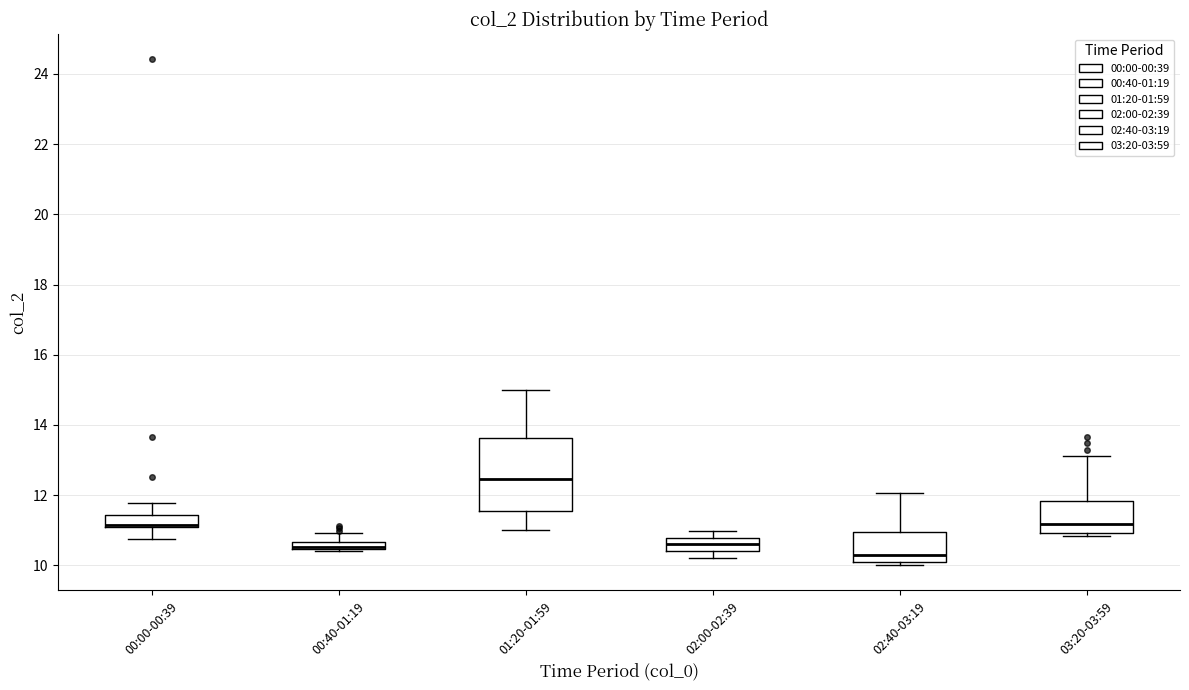

Where does the median line of the box for 02:00-02:39 sit on the y-axis? The values are not printed on the chart, so give them approximately, as read against the axis.

10.6